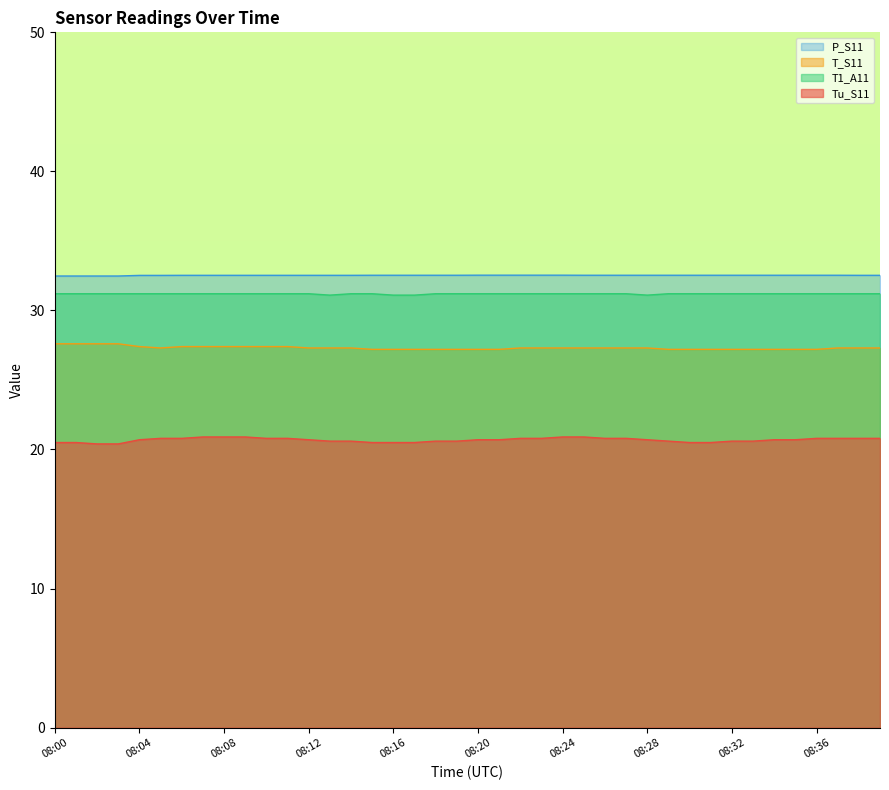

Where is the first local minimum for T1_A11?

08:13